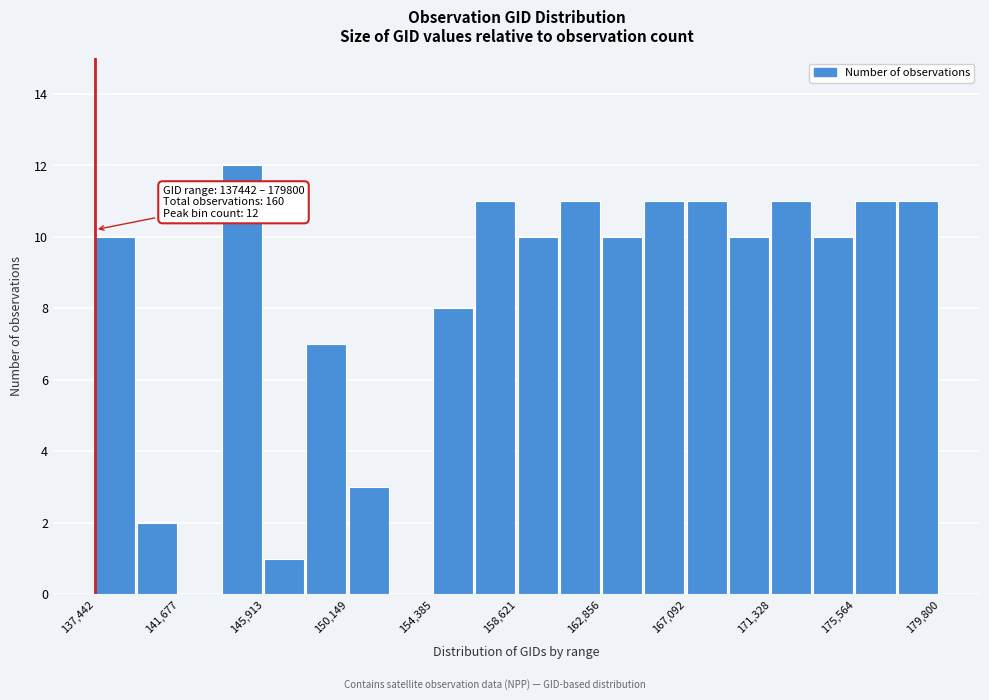

Over which range of the x-axis is the bar tallest?

144000 to 146000